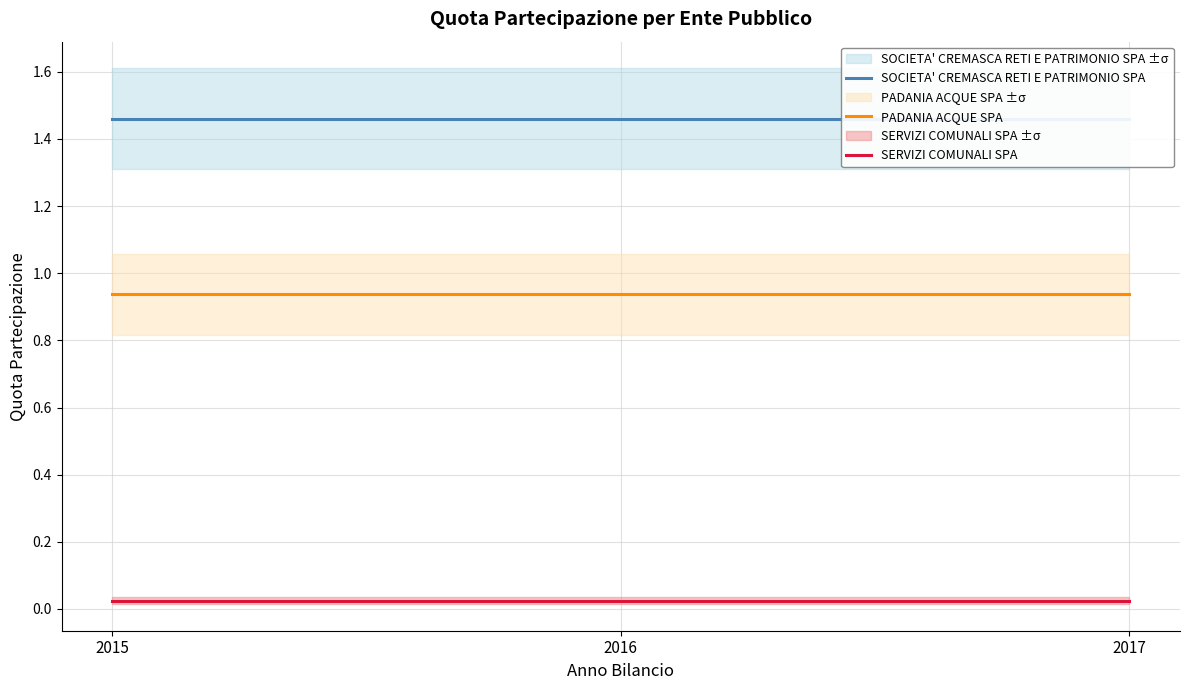

Reading left to right, what are all the values shown in this chart?

SOCIETA' CREMASCA RETI E PATRIMONIO SPA: 1.5	1.5	1.5
PADANIA ACQUE SPA: 0.9	0.9	0.9
SERVIZI COMUNALI SPA: 0.0	0.0	0.0